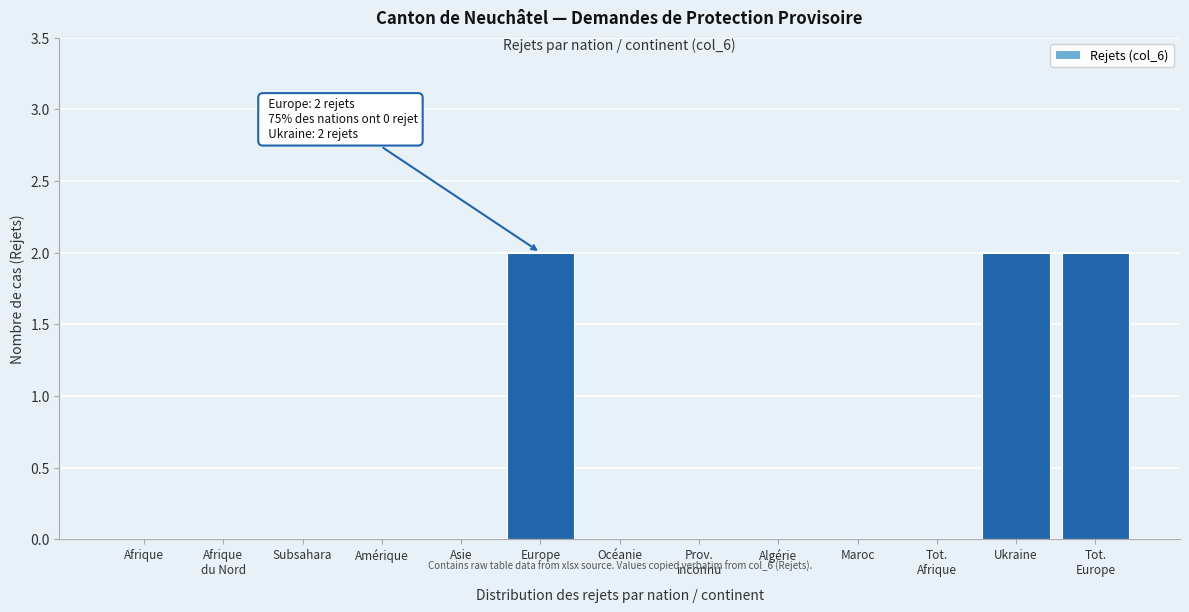

The value at Ukraine is 1. True or false?

False